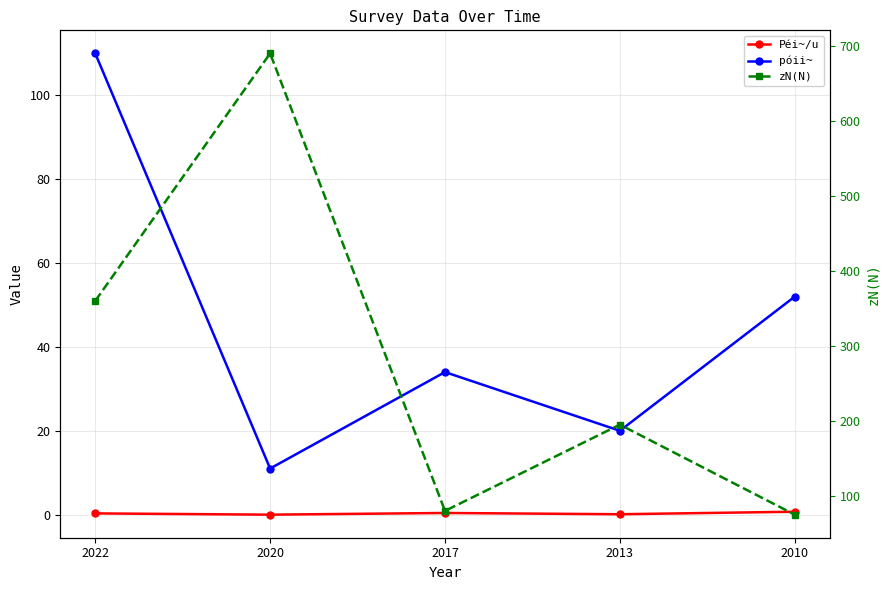

At how many categories does at least one series exceed 219?

2